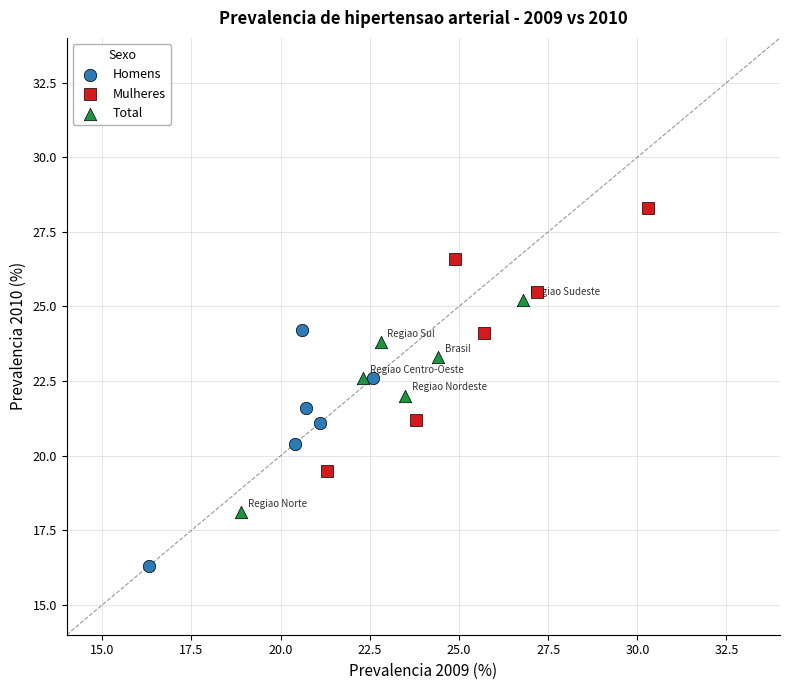

Which series has the widest spread of Y values?

Mulheres